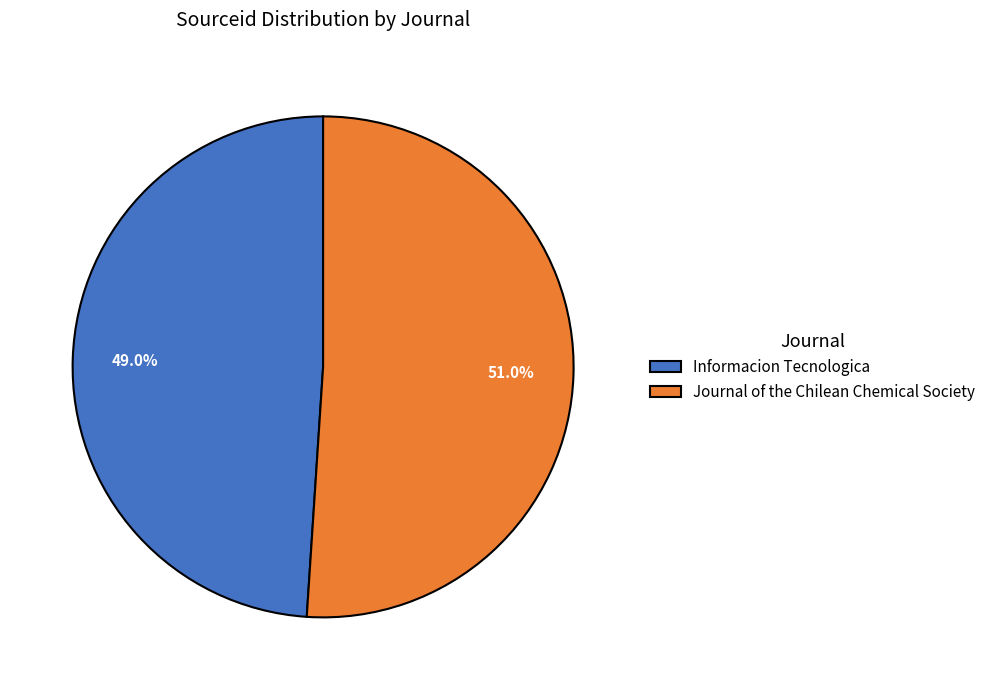

Is there any slice that represents more than half of the pie?

Yes